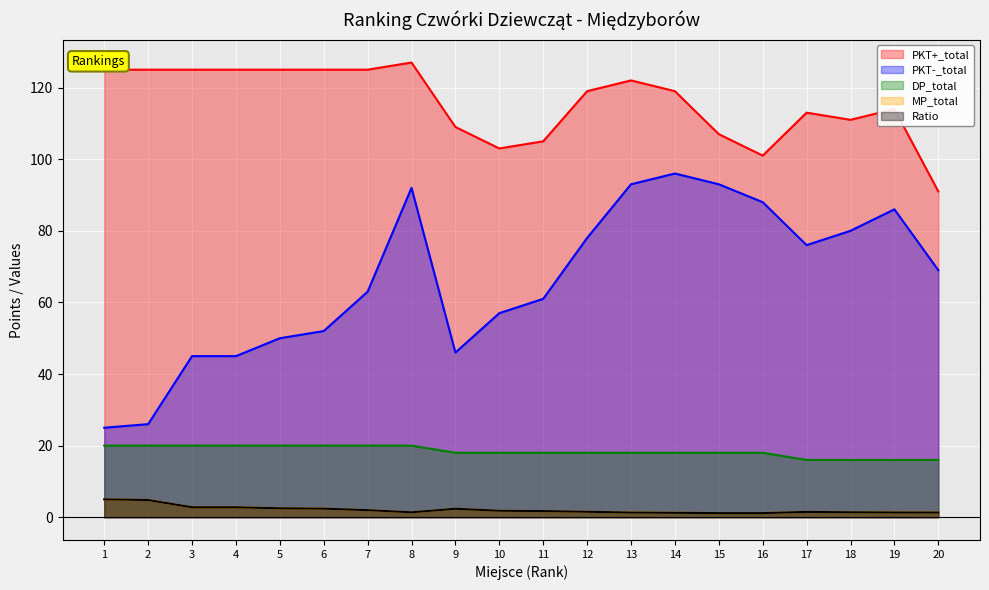

How many lines are shown in the chart?

5